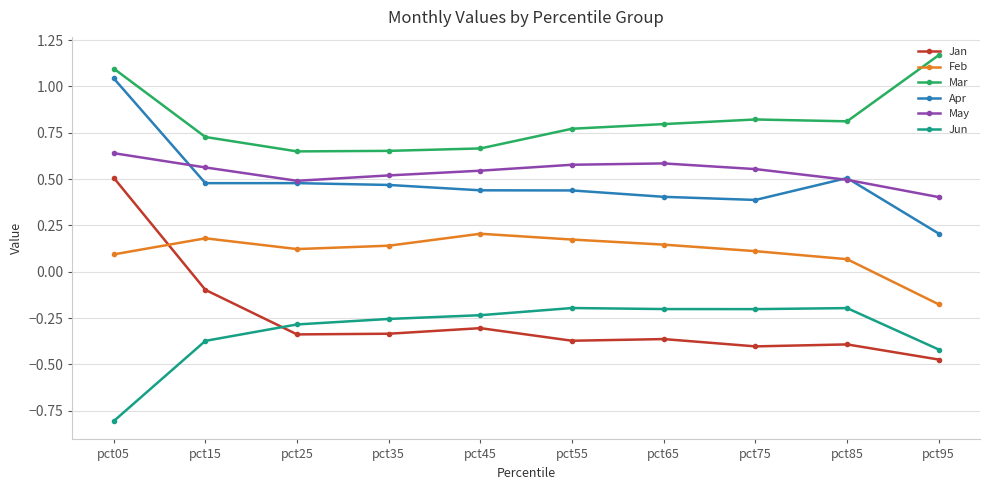

What is the total value across all series at pct85?

1.3